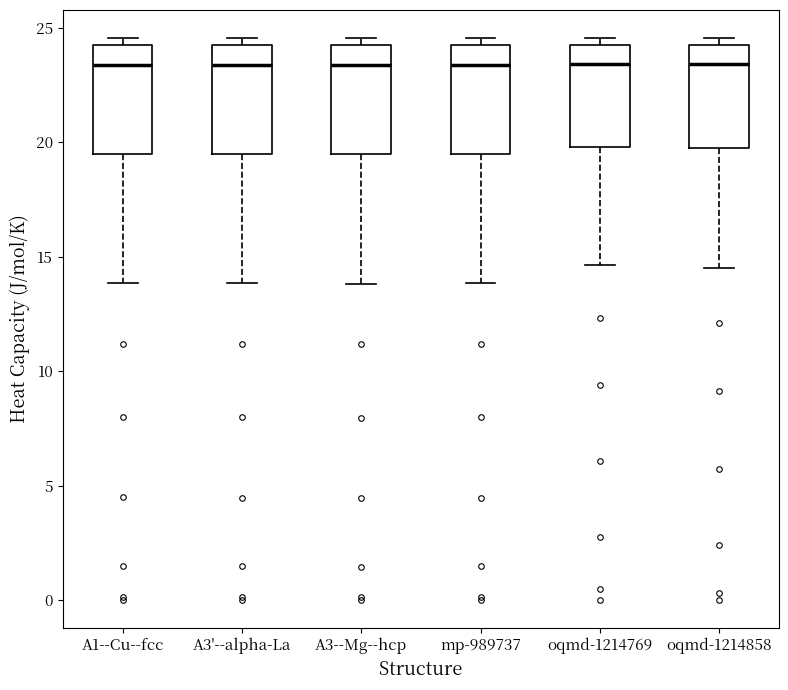

Where does the lower whisker of the box for oqmd-1214858 end on the y-axis? The values are not printed on the chart, so give them approximately, as read against the axis.

14.5